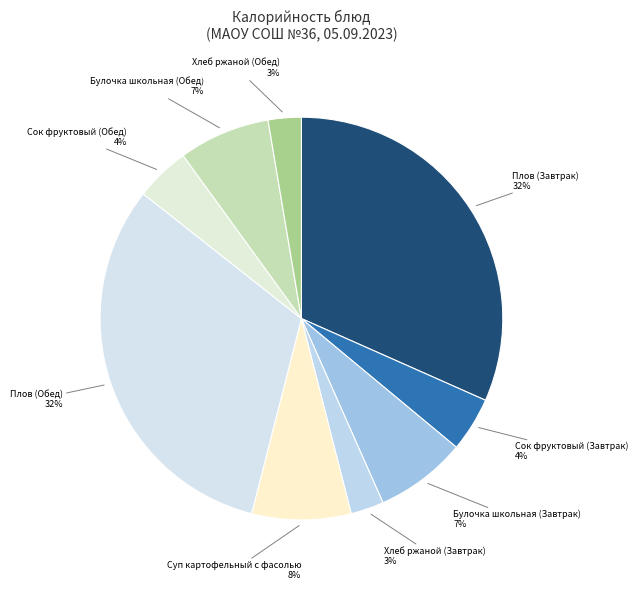

To the nearest percent, what is the average slice percentage?

11%